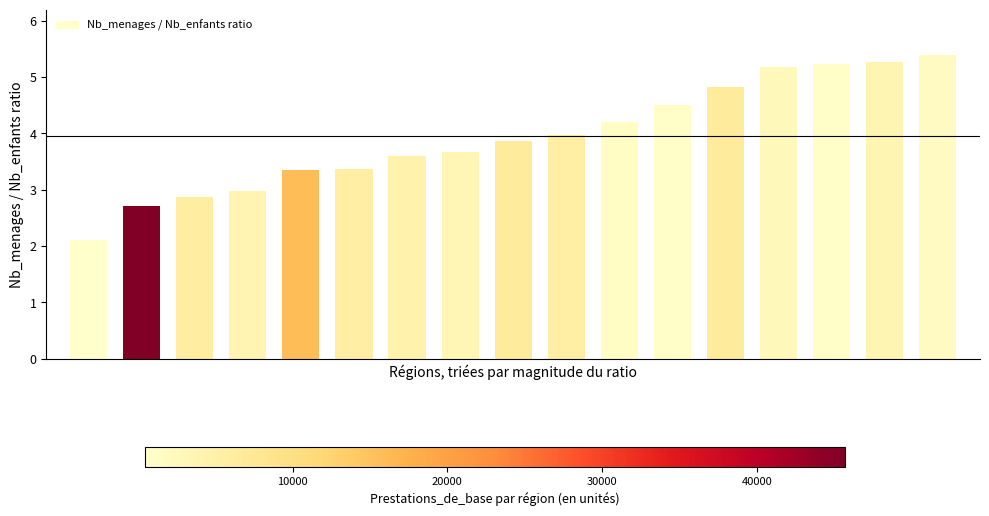

What is the value of the 2nd bar from the left?

2.7